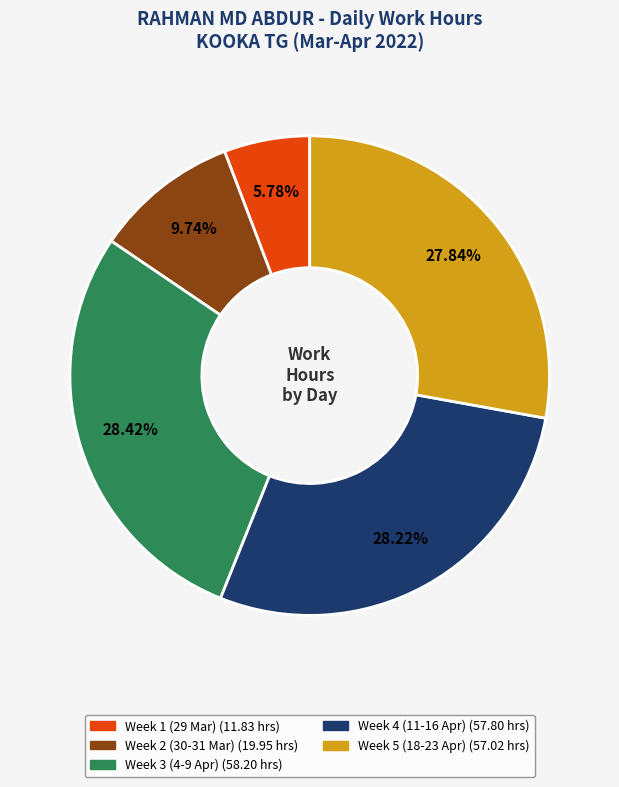

Is there a majority slice in this chart?

No